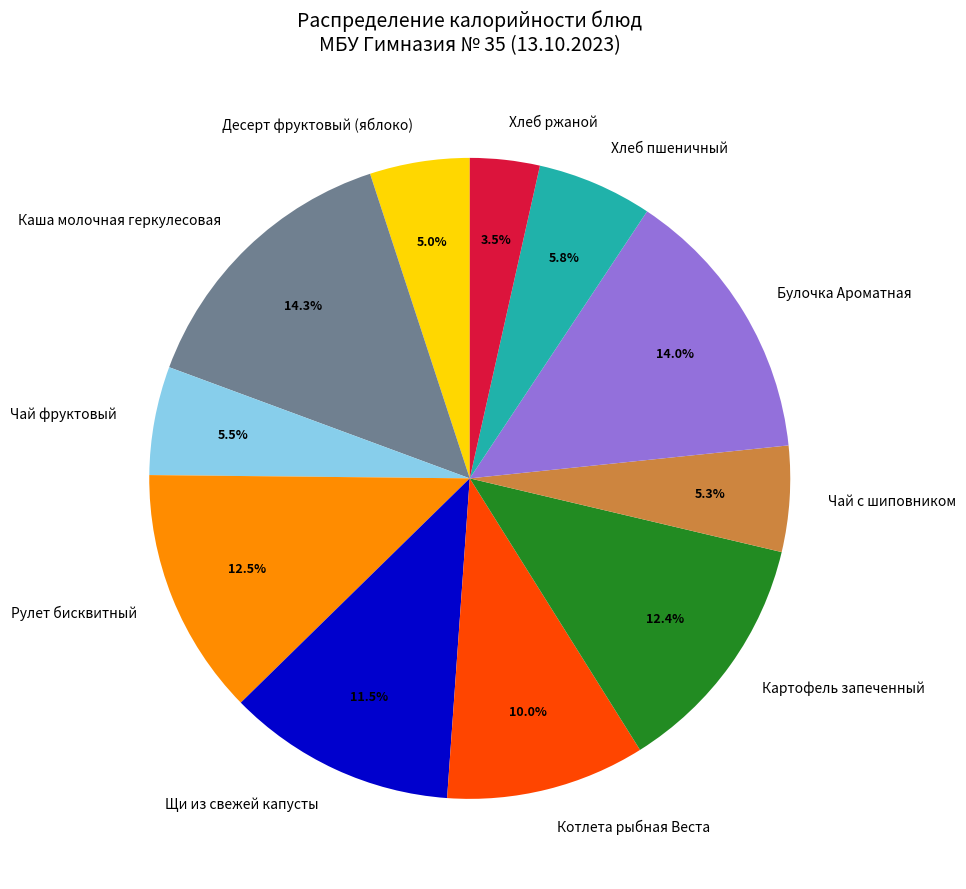

Does any single category account for the majority?

No